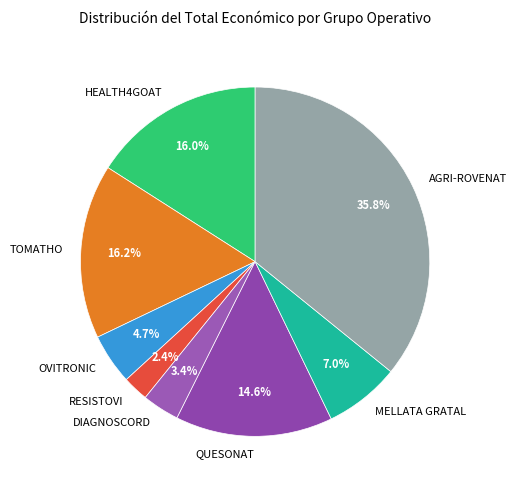

Does OVITRONIC represent more than half of the total?

No